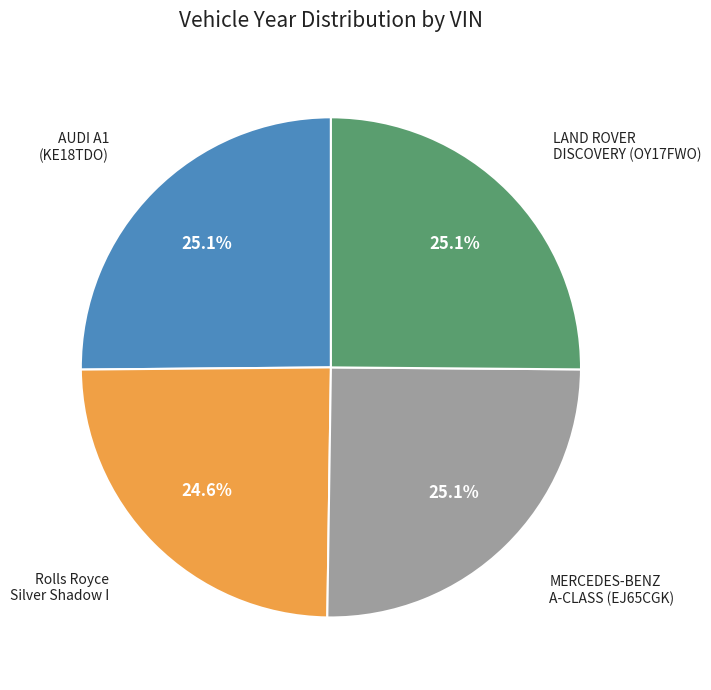

Is there any slice that represents more than half of the pie?

No